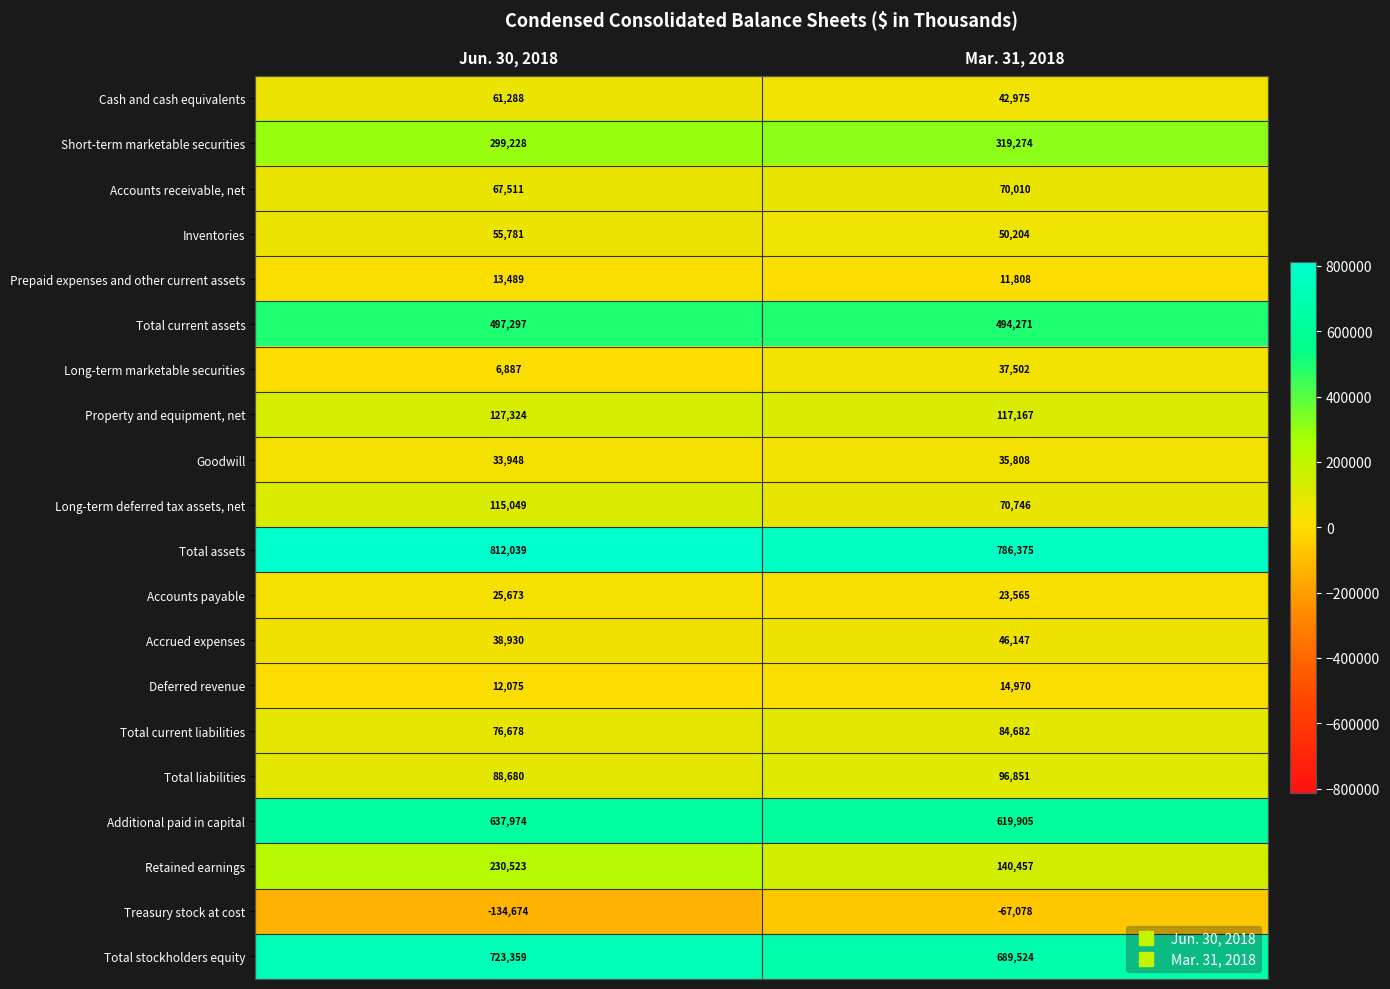

At which label does Inventories reach its minimum?

Mar. 31, 2018